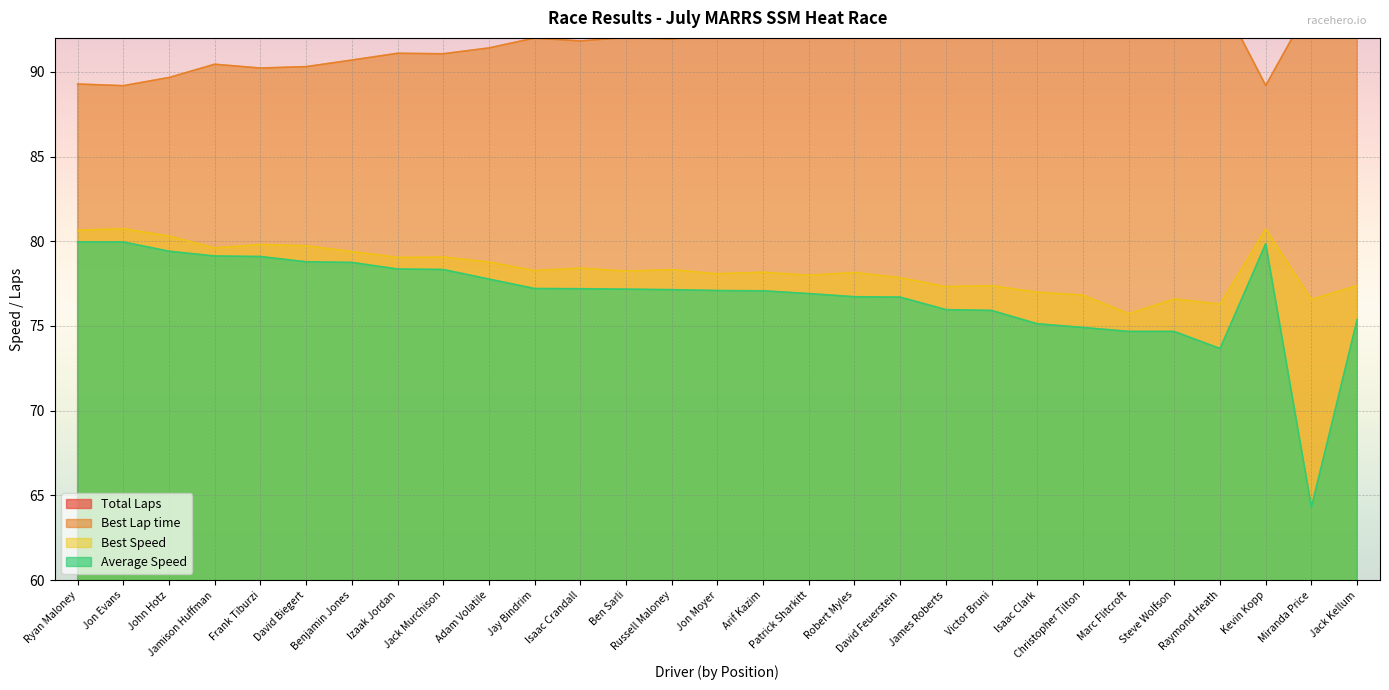

True or false: Best Lap time and Total Laps intersect in this chart.

False